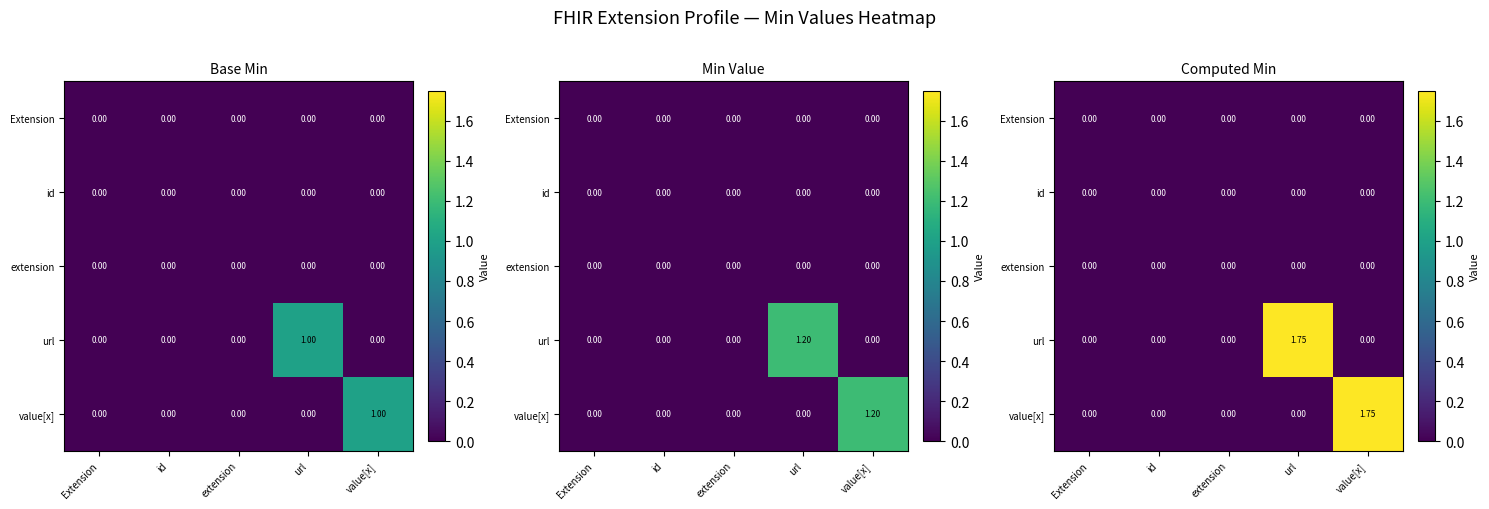

What is the greatest value displayed?

1.8